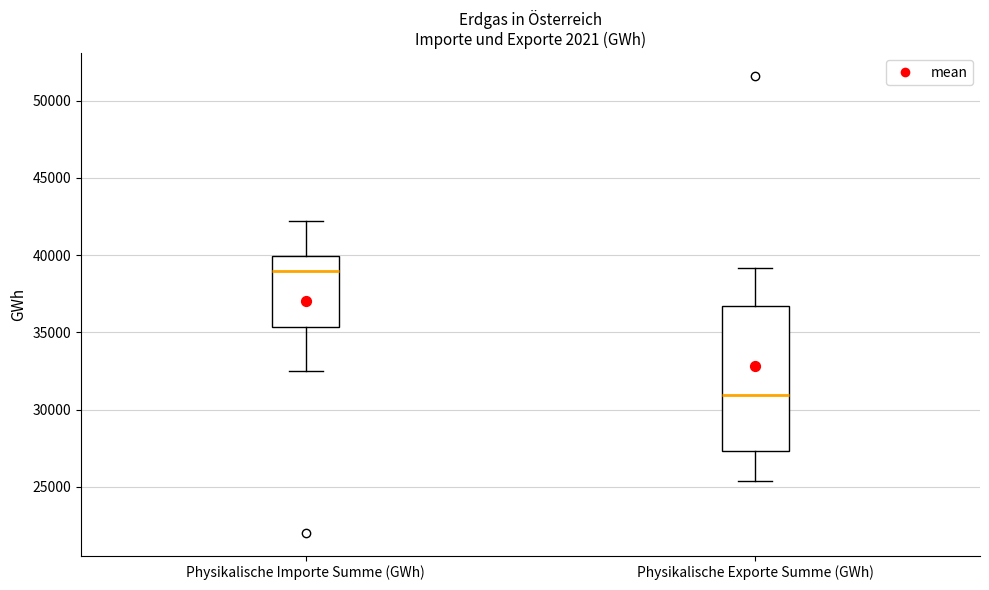

Which box has the highest median line?

Physikalische Importe Summe (GWh)